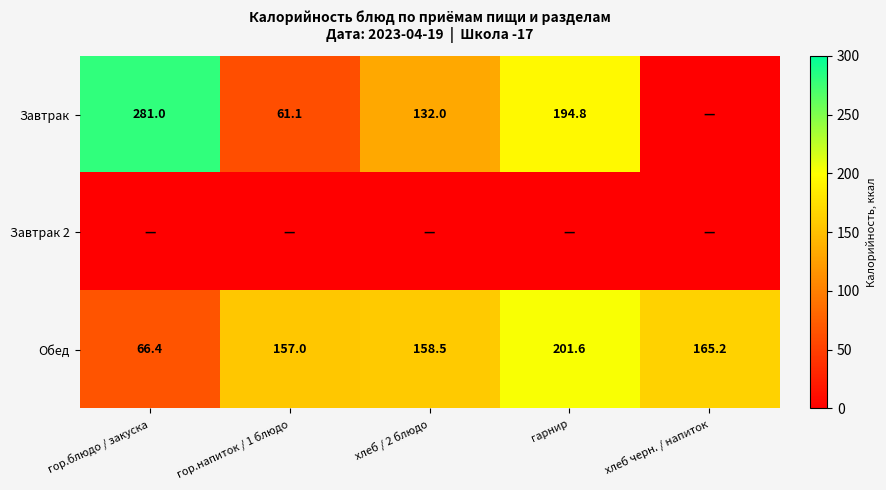

Rank the categories by Обед value from highest to lowest.

гарнир, хлеб черн. / напиток, хлеб / 2 блюдо, гор.напиток / 1 блюдо, гор.блюдо / закуска